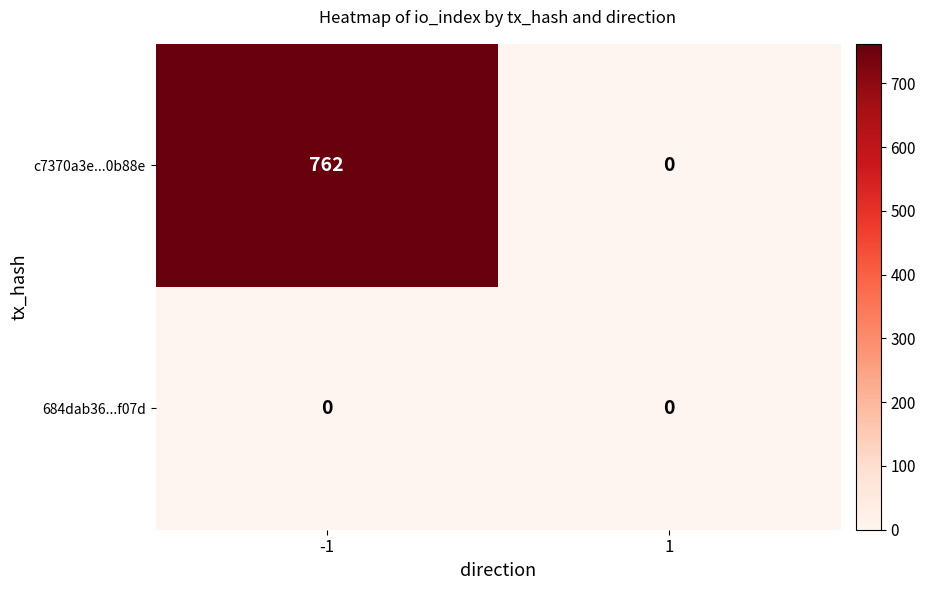

The value of c7370a3e...0b88e at -1 is 762. True or false?

True